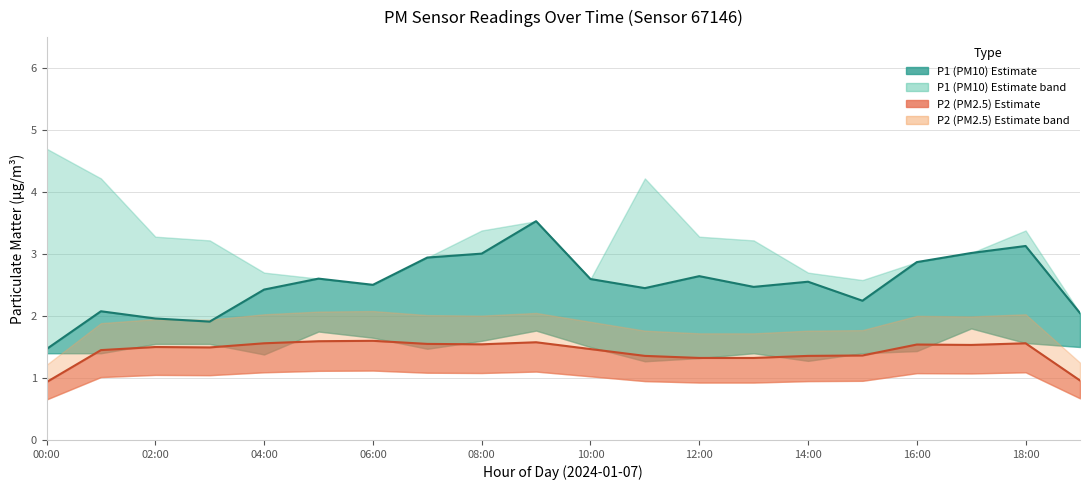

True or false: P1 and P2 cross at least once.

False